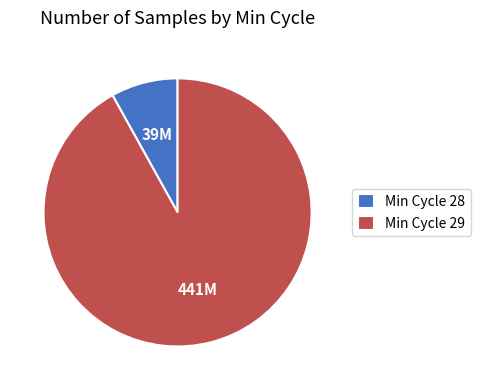

Rank the categories by value from highest to lowest.

Min Cycle 29, Min Cycle 28